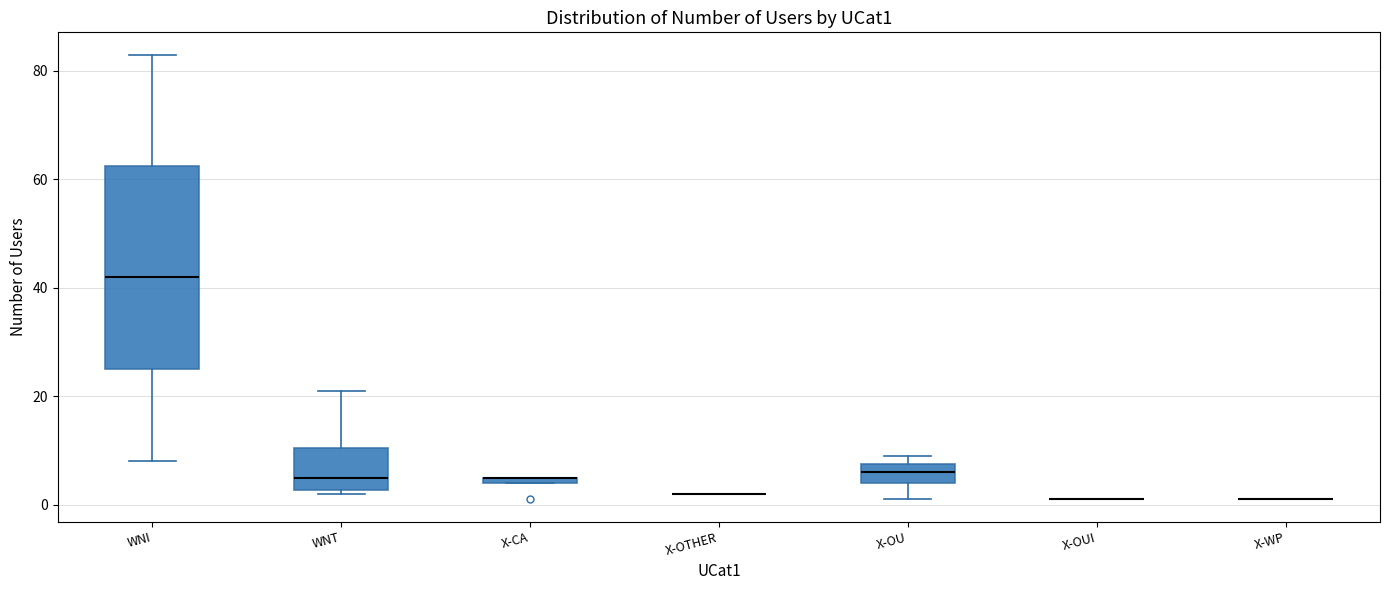

Comparing the boxes themselves (not the whiskers), which one is the tallest?

WNI